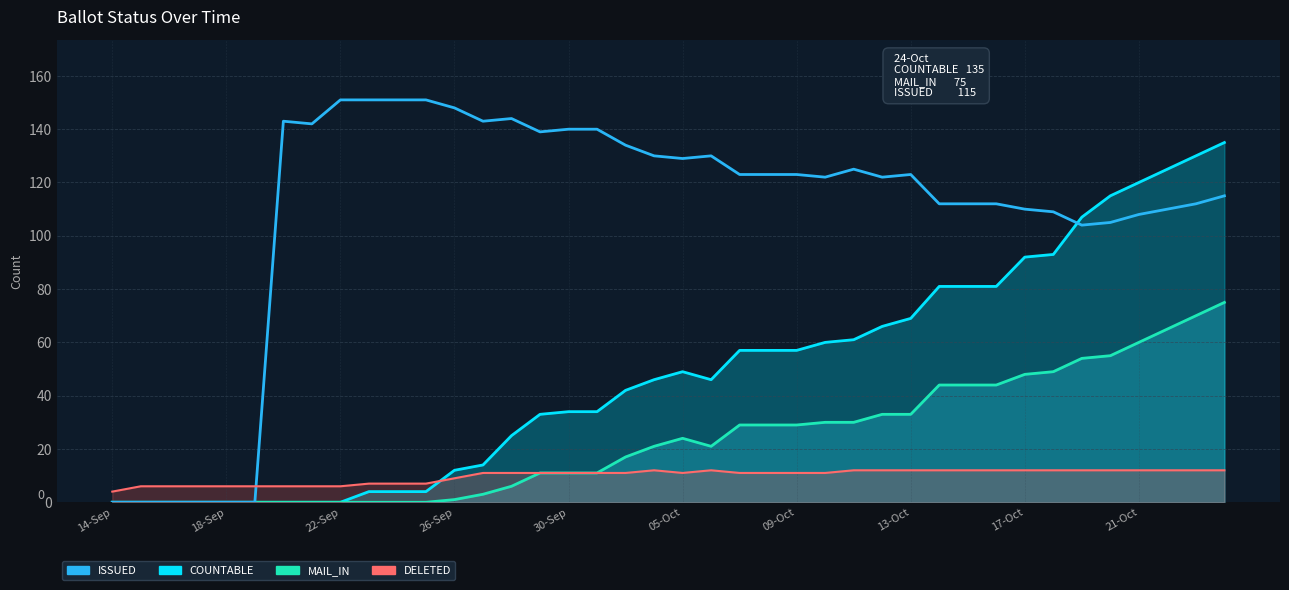

Count the number of data series in this chart.

1